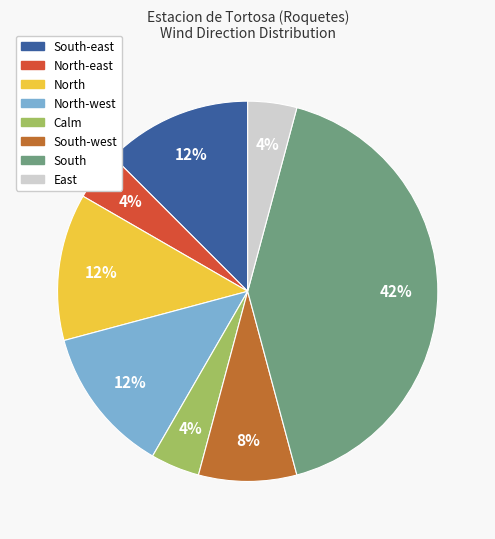

Is there any slice that represents more than half of the pie?

No